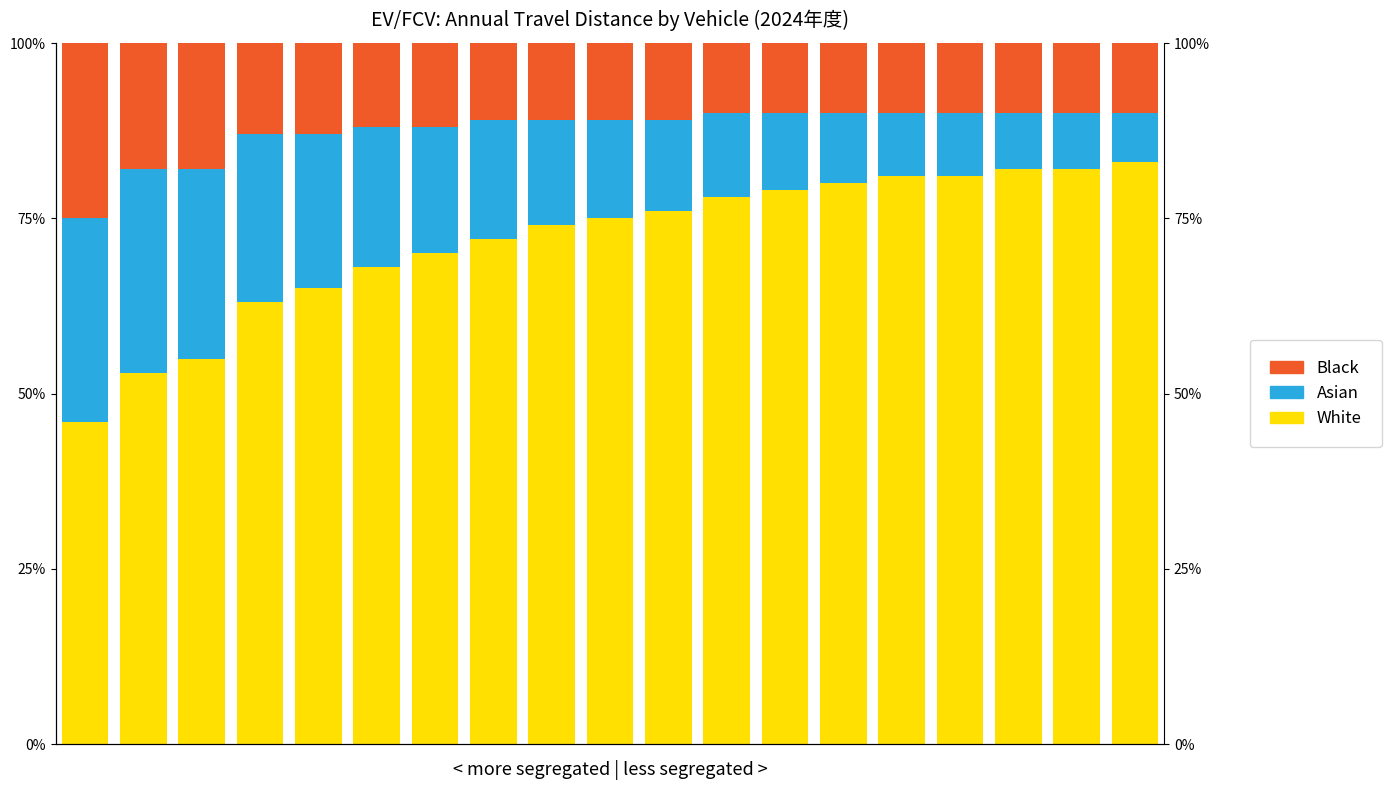

Reading left to right, extract all data points from this chart.

White: 0=46	1=53	2=55	3=63	4=65	5=68	6=70	7=72	8=74	9=75	10=76	11=78	12=79	13=80	14=81	15=81	16=82	17=82	18=83
Asian: 0=29	1=29	2=27	3=24	4=22	5=20	6=18	7=17	8=15	9=14	10=13	11=12	12=11	13=10	14=9	15=9	16=8	17=8	18=7
Black: 0=25	1=18	2=18	3=13	4=13	5=12	6=12	7=11	8=11	9=11	10=11	11=10	12=10	13=10	14=10	15=10	16=10	17=10	18=10